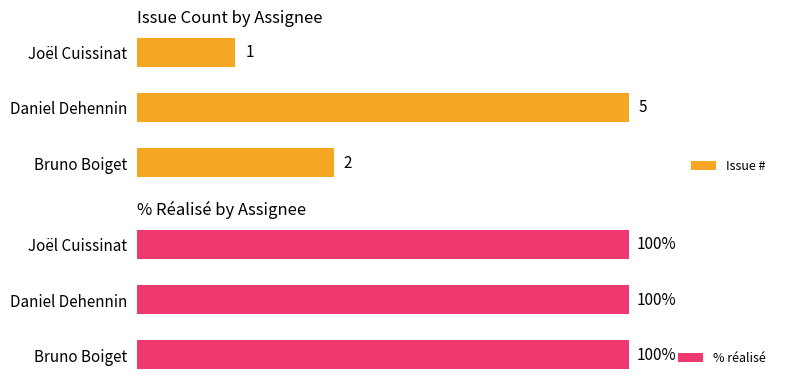

At which label is Issue # closest to 3?

Bruno Boiget